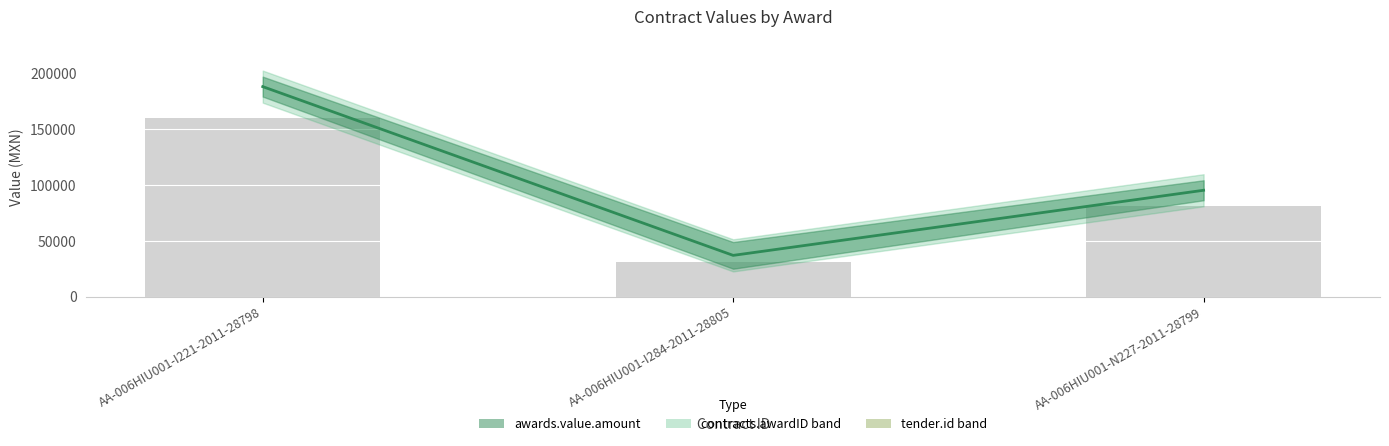

True or false: awards.value.amount has a value of 188415.0 at AA-006HIU001-I221-2011-28798.

True